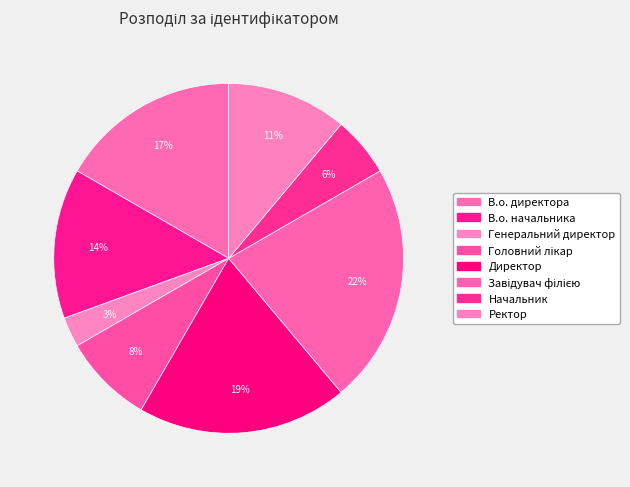

What is the largest slice in the pie chart?

Завідувач філією